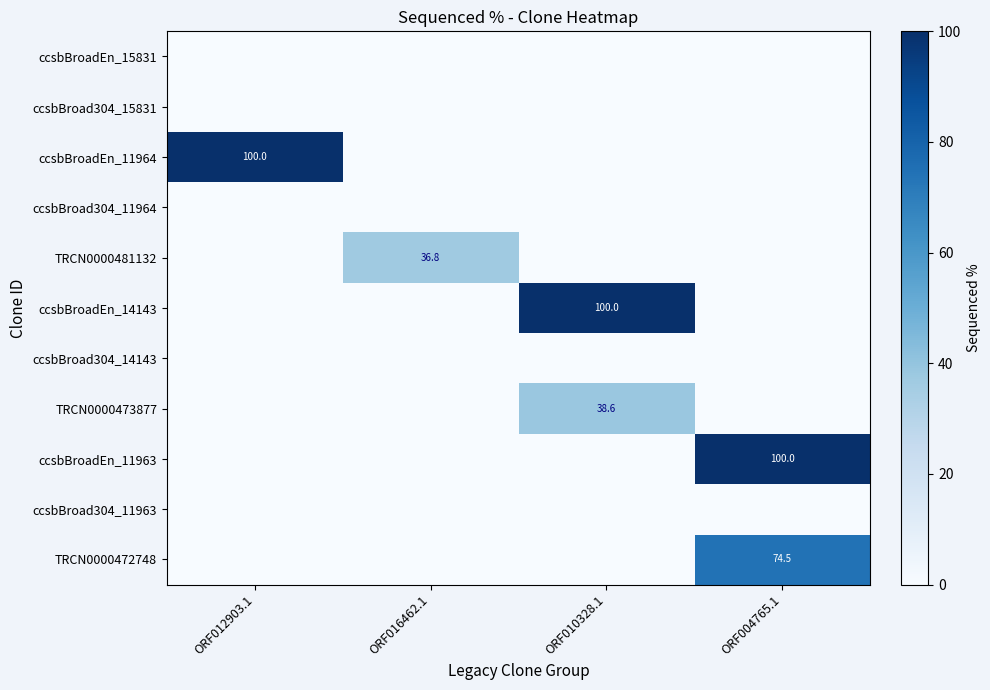

Which has a higher value, ORF004765.1 or ORF012903.1?

ORF004765.1